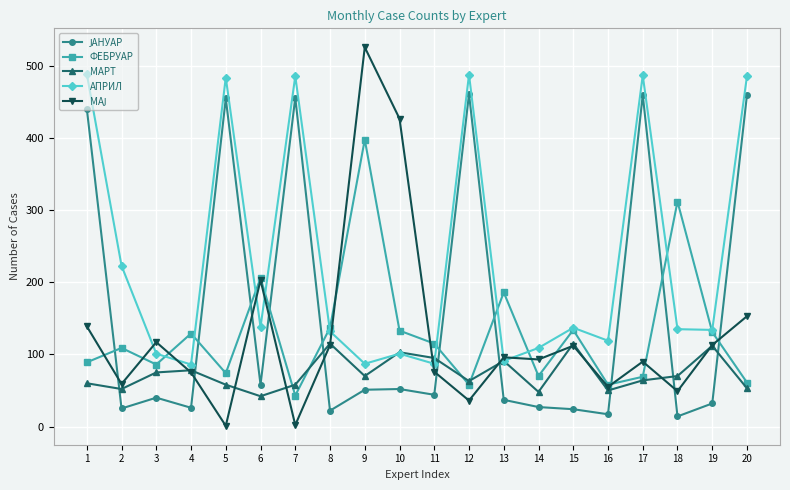

How many interior local valleys does the АПРИЛ series have?

7